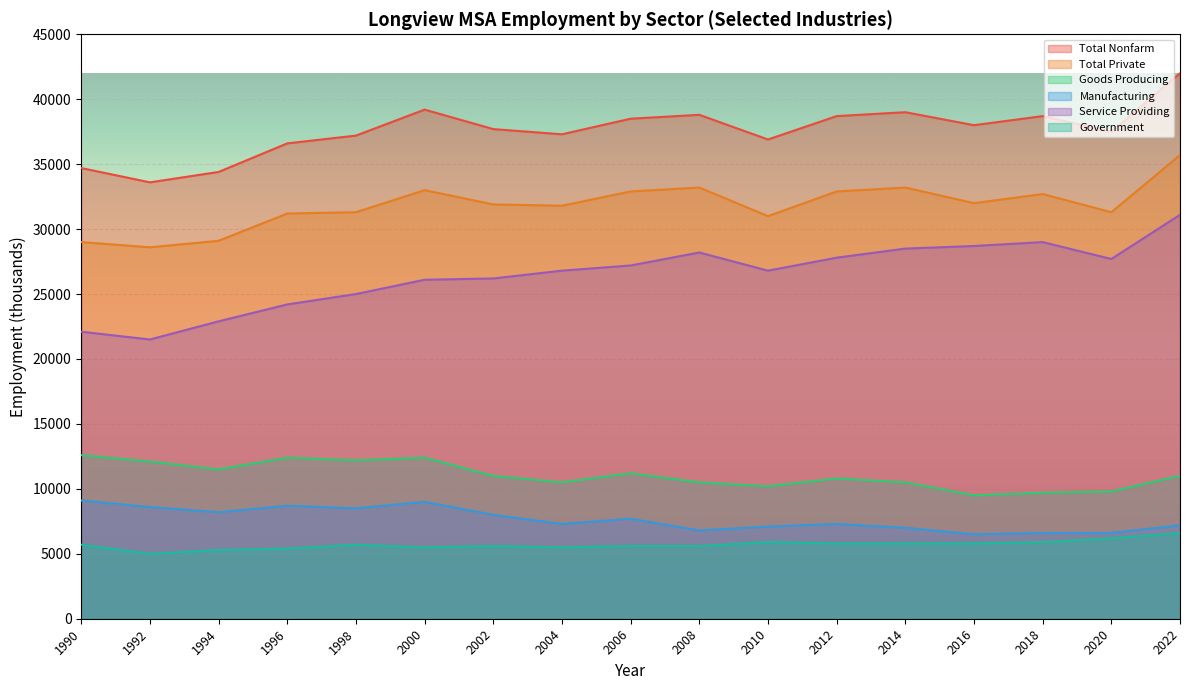

True or false: Total Nonfarm and Manufacturing cross at least once.

False